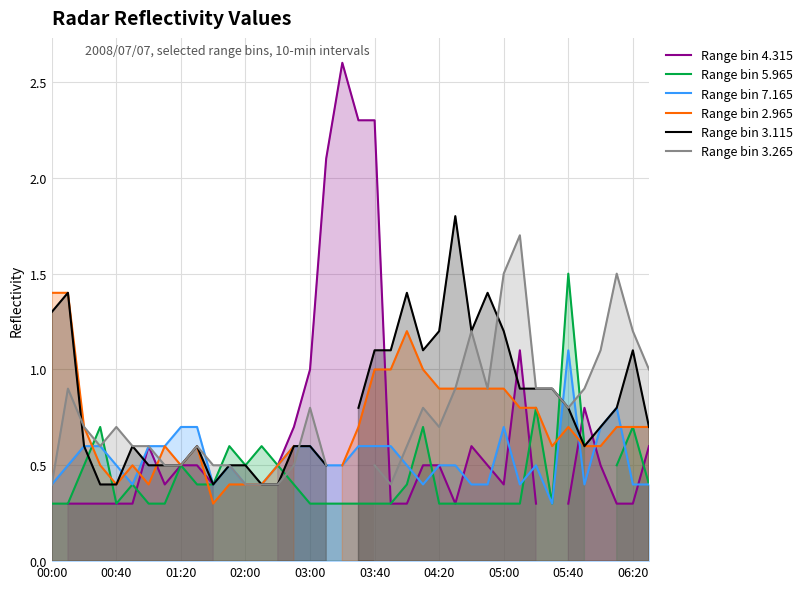

True or false: Range bin 7.165 has a value of 0.1 at 04:20.

False